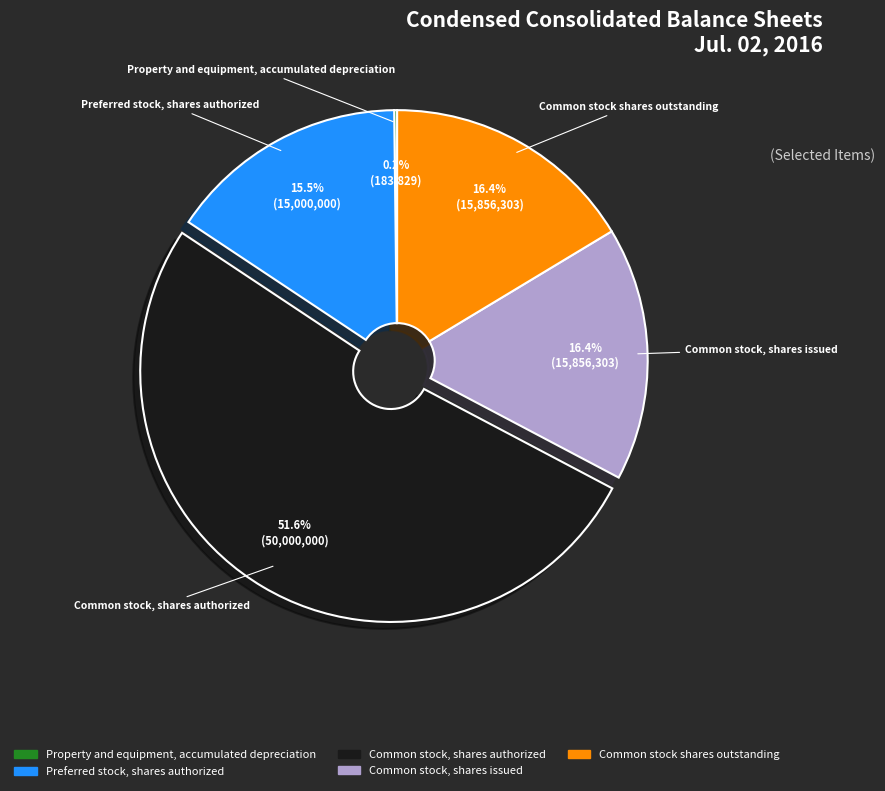

Does any single category account for the majority?

Yes